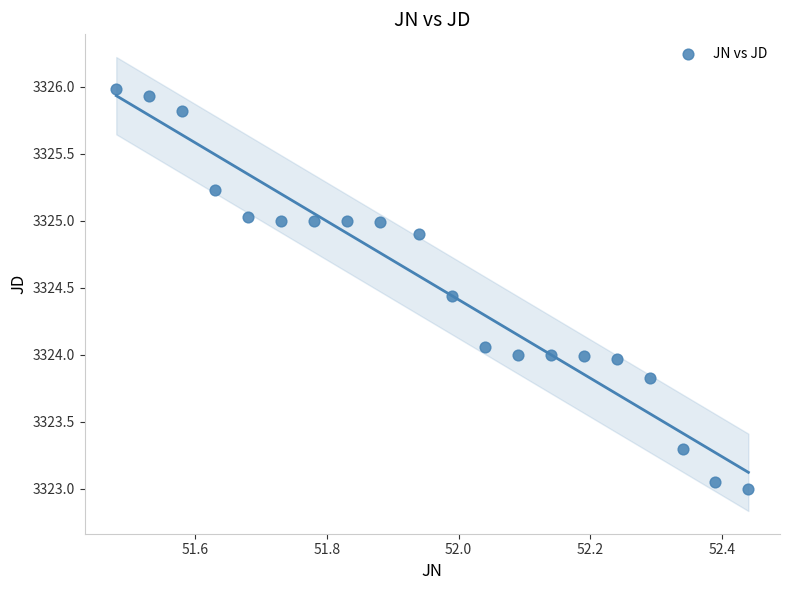

What is the range of X values (max minus min)?

1.0